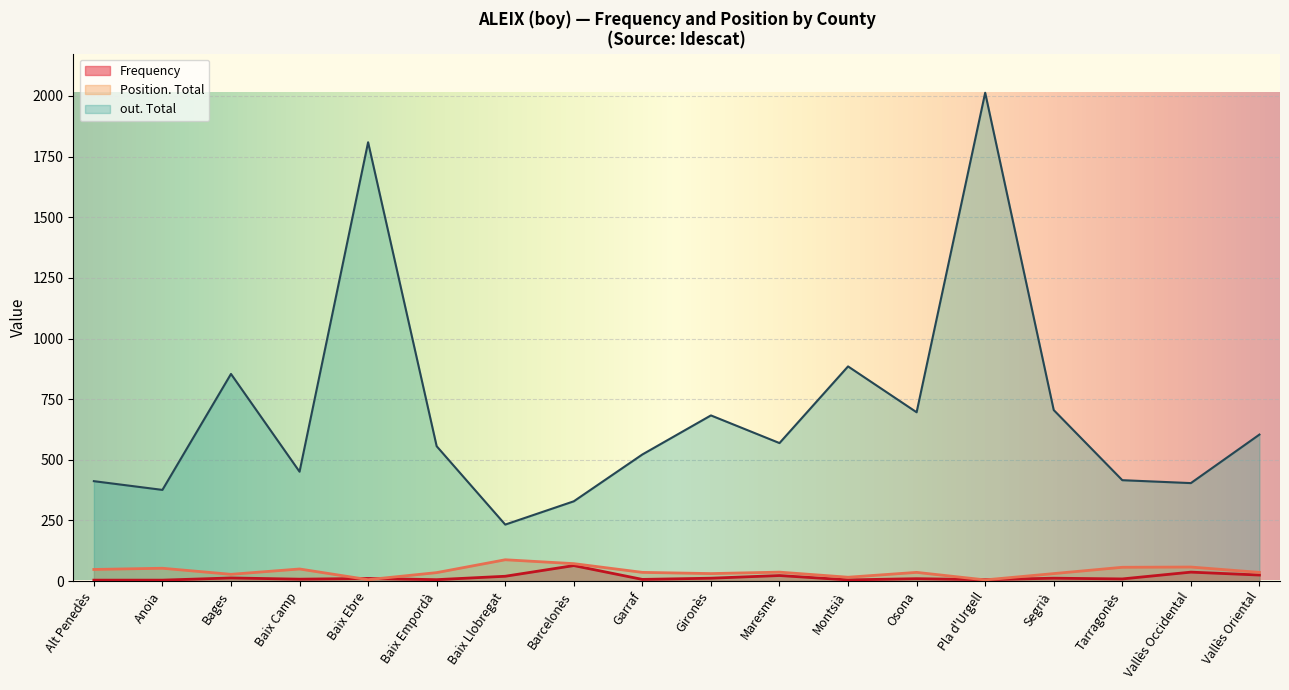

How many data points in Frequency are less than 11?

9